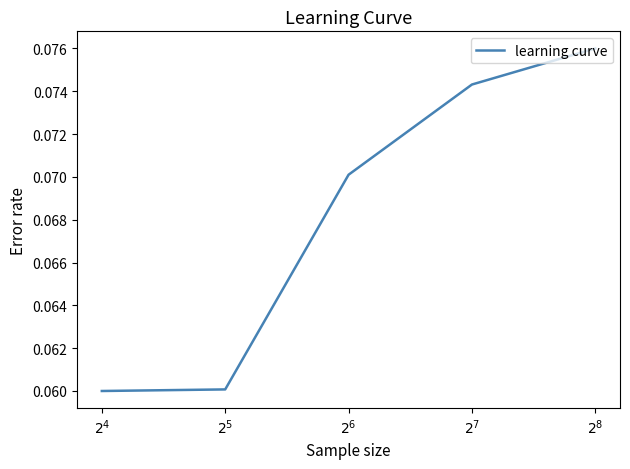

What is the sum of all values?

0.3